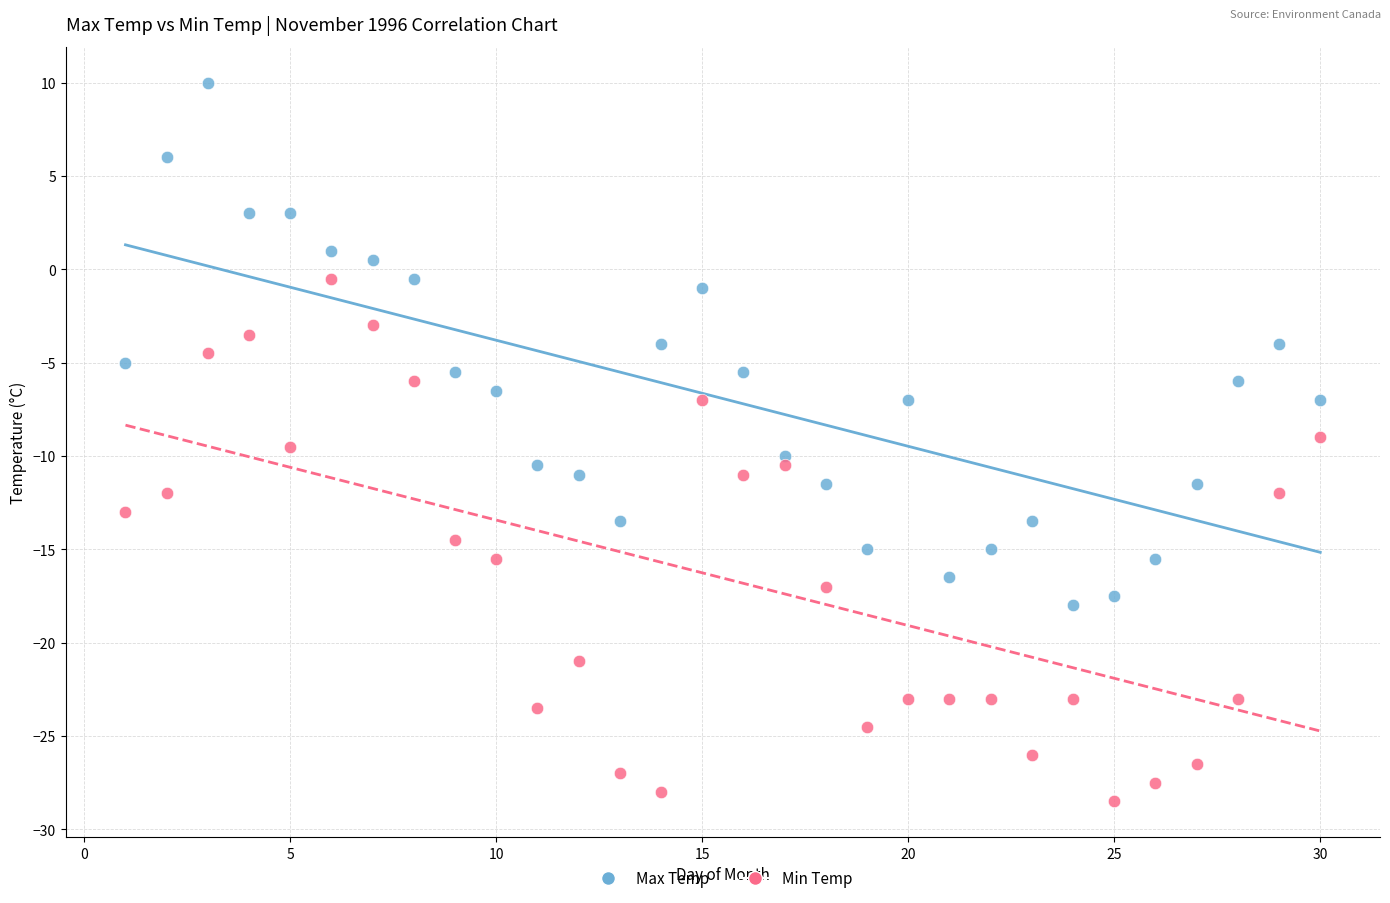

Which series reaches the maximum Y coordinate?

Max Temp